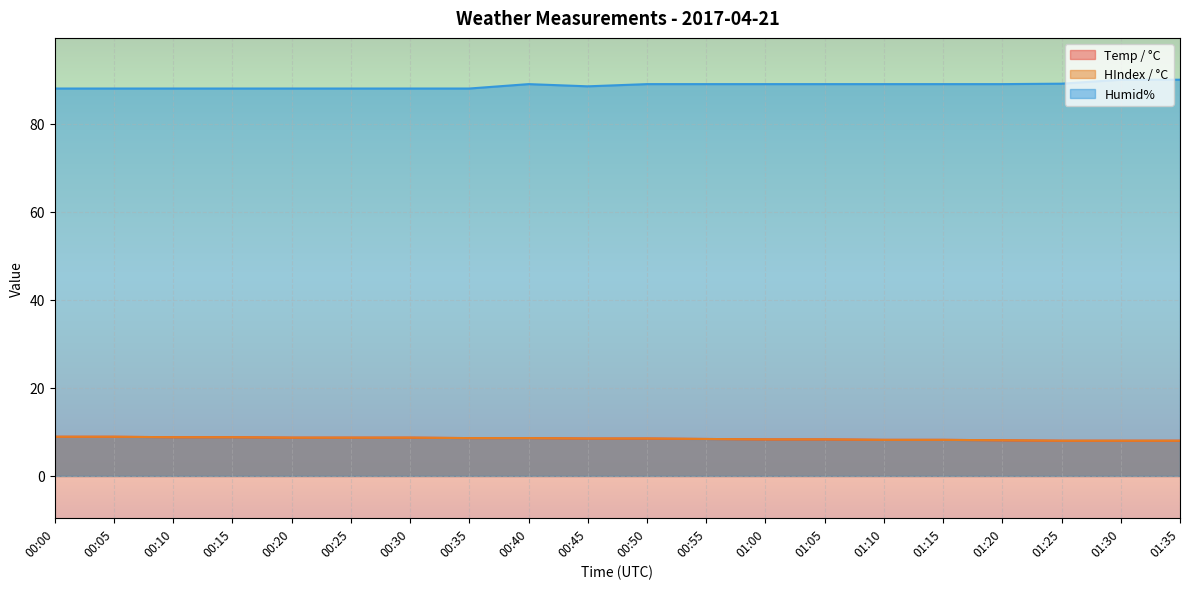

Which category has the lowest value in the Temp / °C series?

01:25